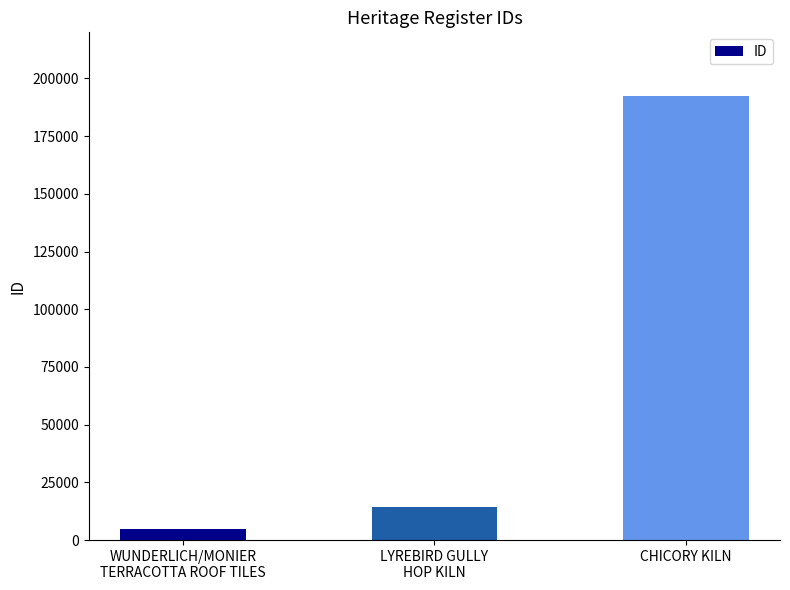

At which label is the value closest to 98466?

LYREBIRD GULLY
HOP KILN